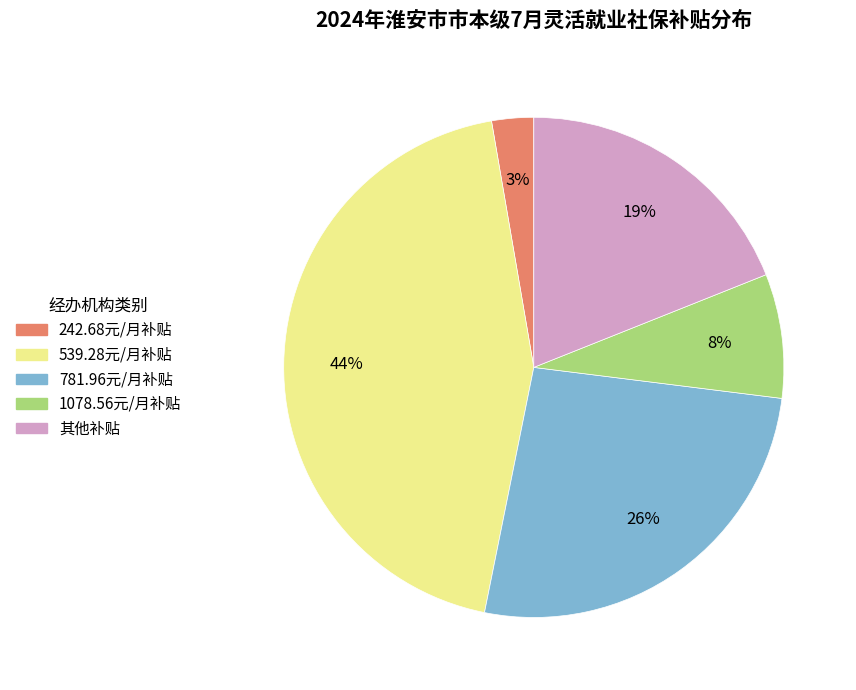

Is there any slice that represents more than half of the pie?

No